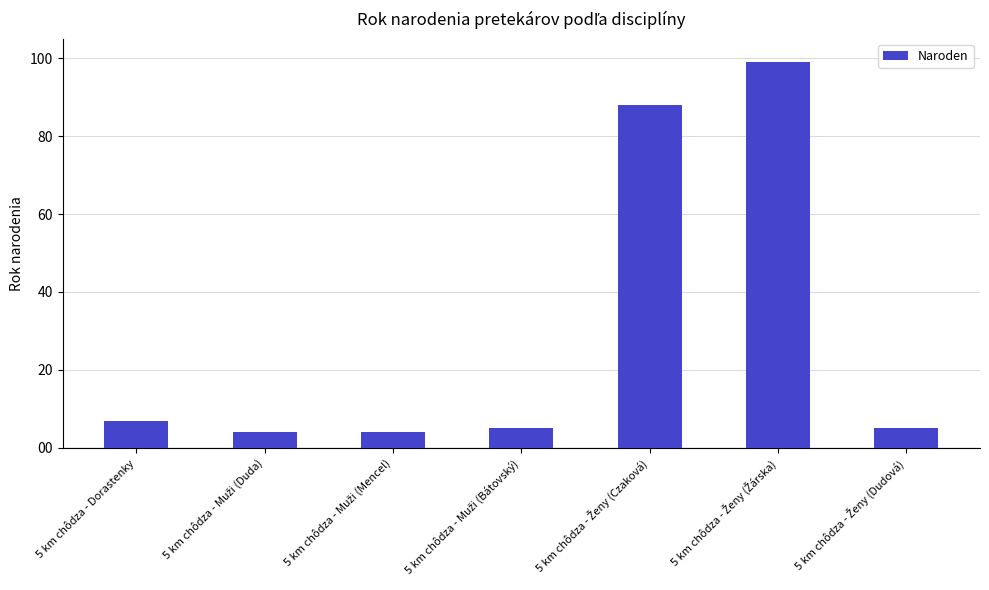

Reading left to right, what are all the values shown in this chart?

7	4	4	5	88	99	5